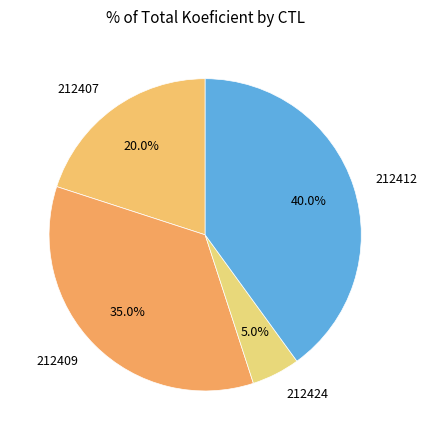

To the nearest percent, what is the difference between the largest and smallest slice percentages?

35%